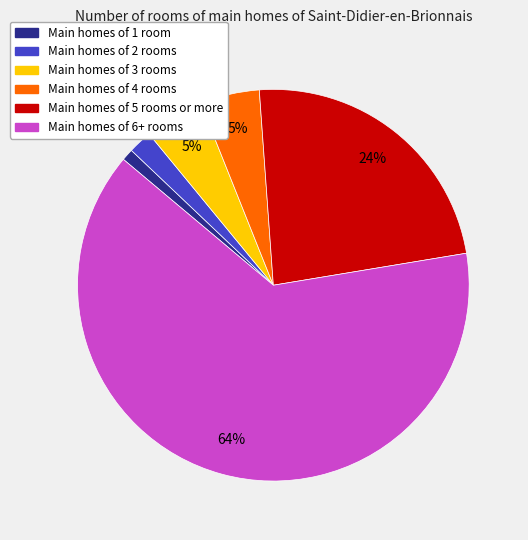

Is there a majority slice in this chart?

Yes